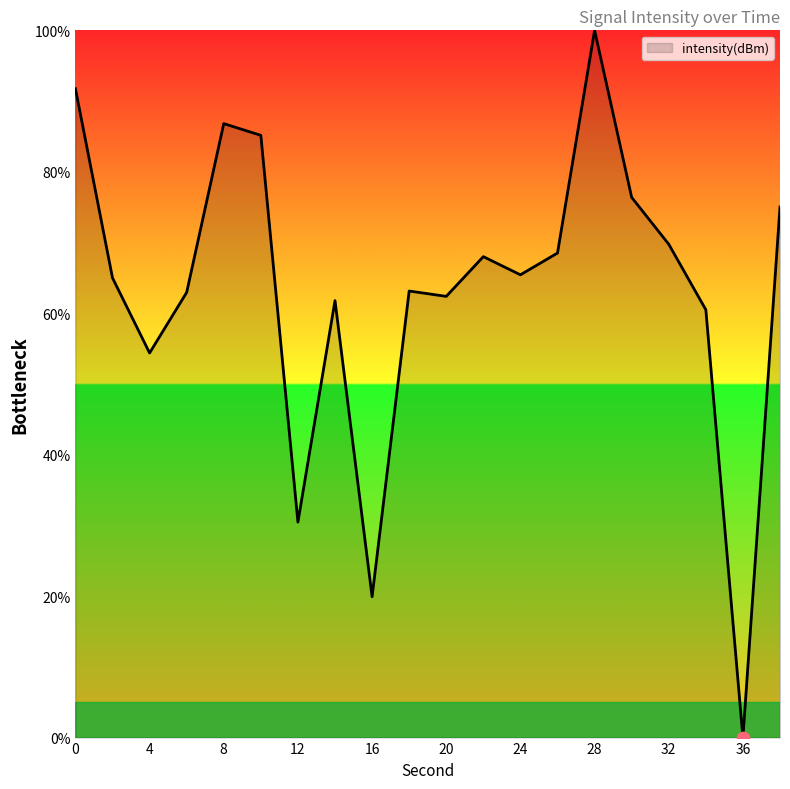

What is the difference between the maximum and minimum values?

100.0